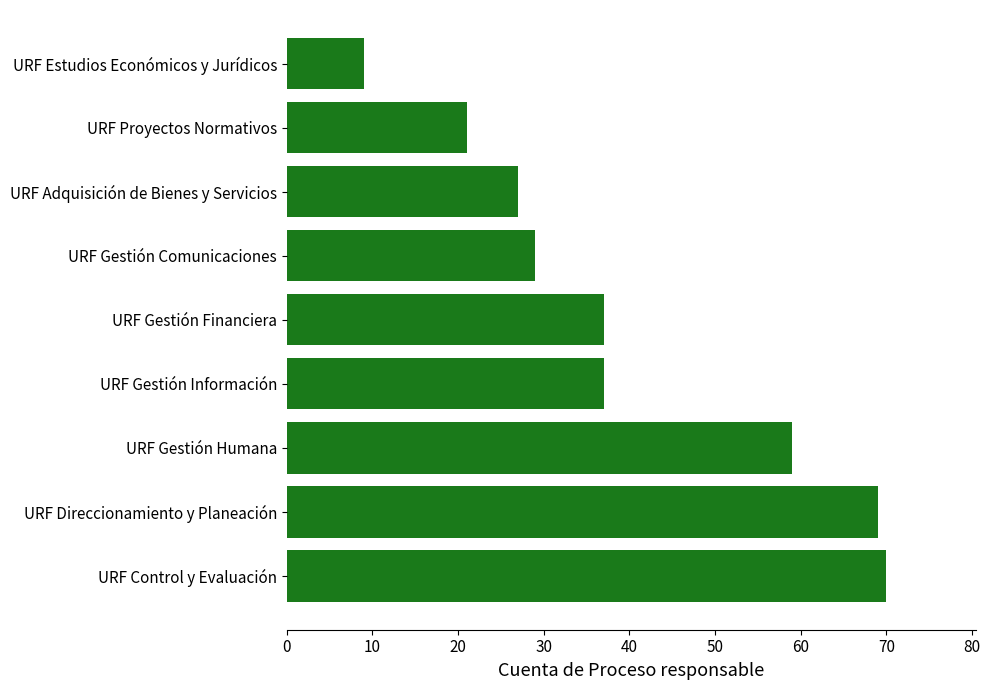

True or false: the data shows 54 at URF Gestión Financiera.

False